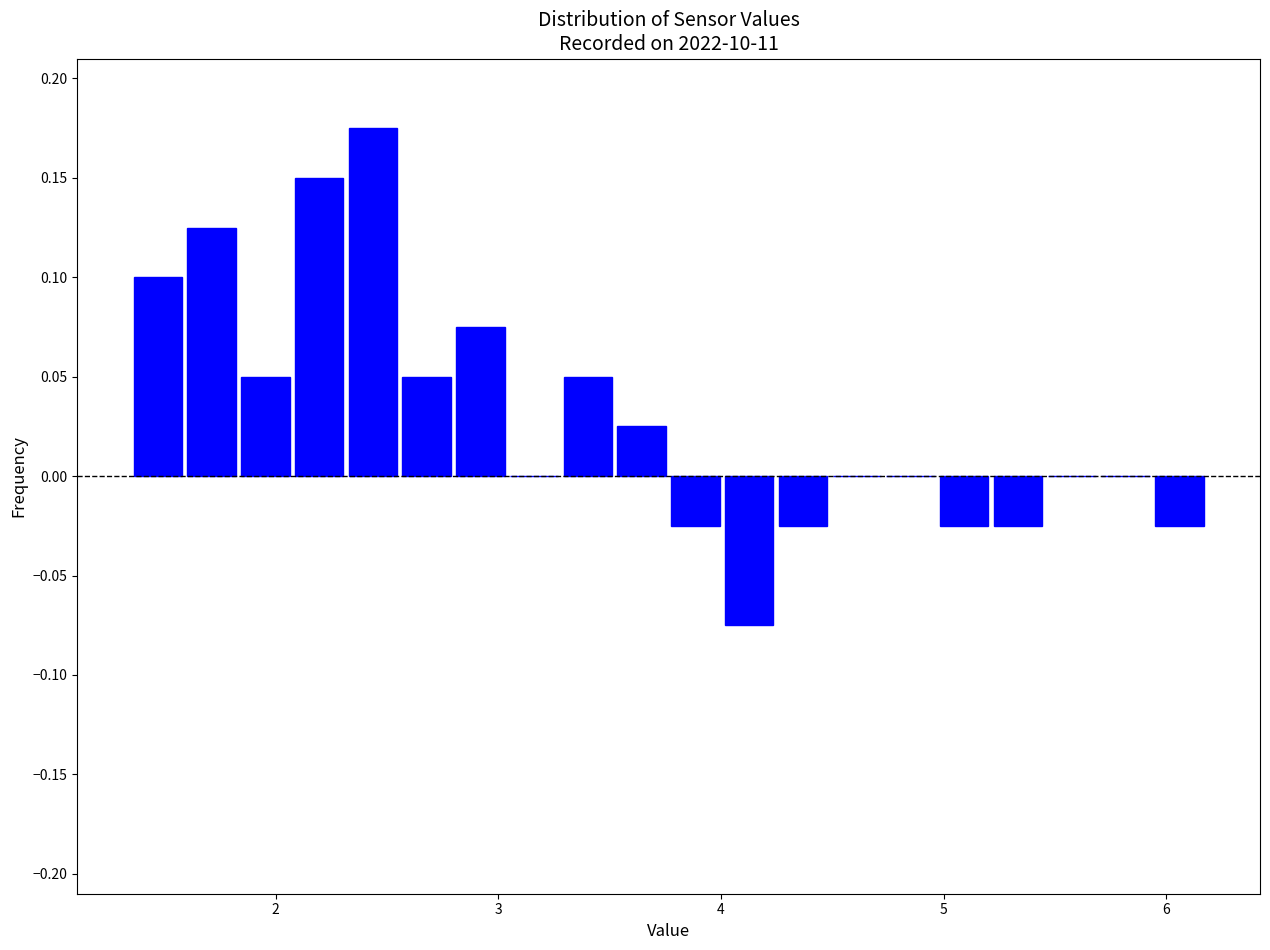

Around what value on the x-axis is the tallest bar? Give the approximate position of its centre, as read against the axis.

2.4